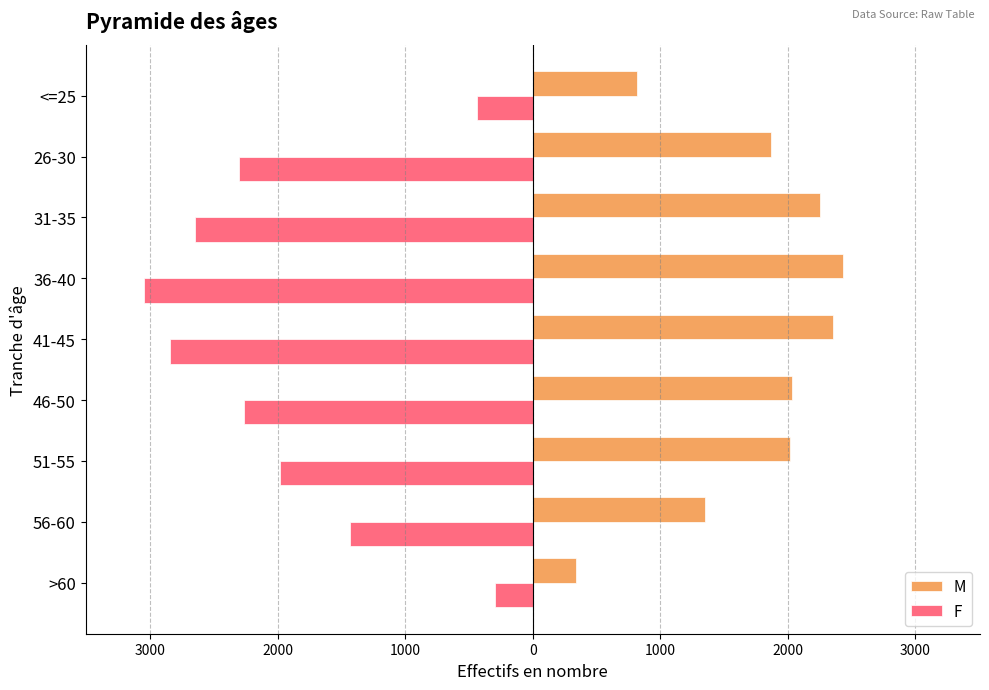

What are all the series names shown in the legend?

M, F